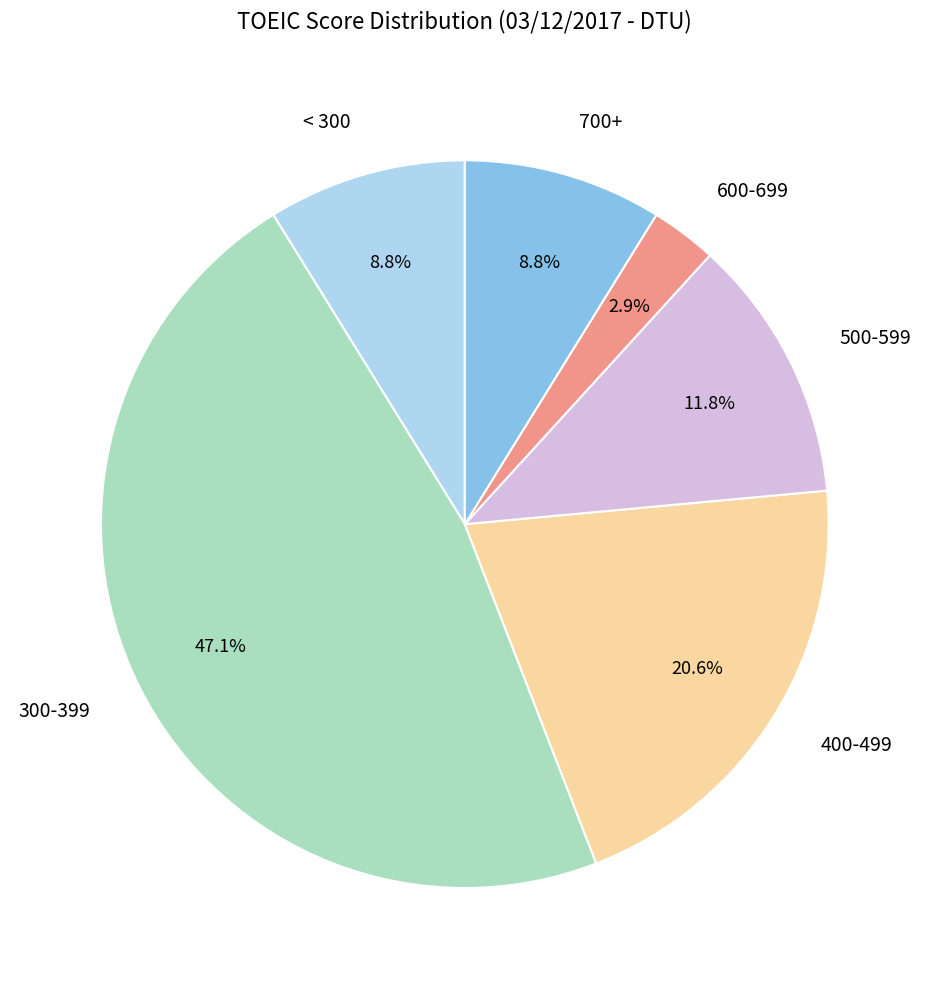

What portion of the pie excludes 300-399?

52.9%